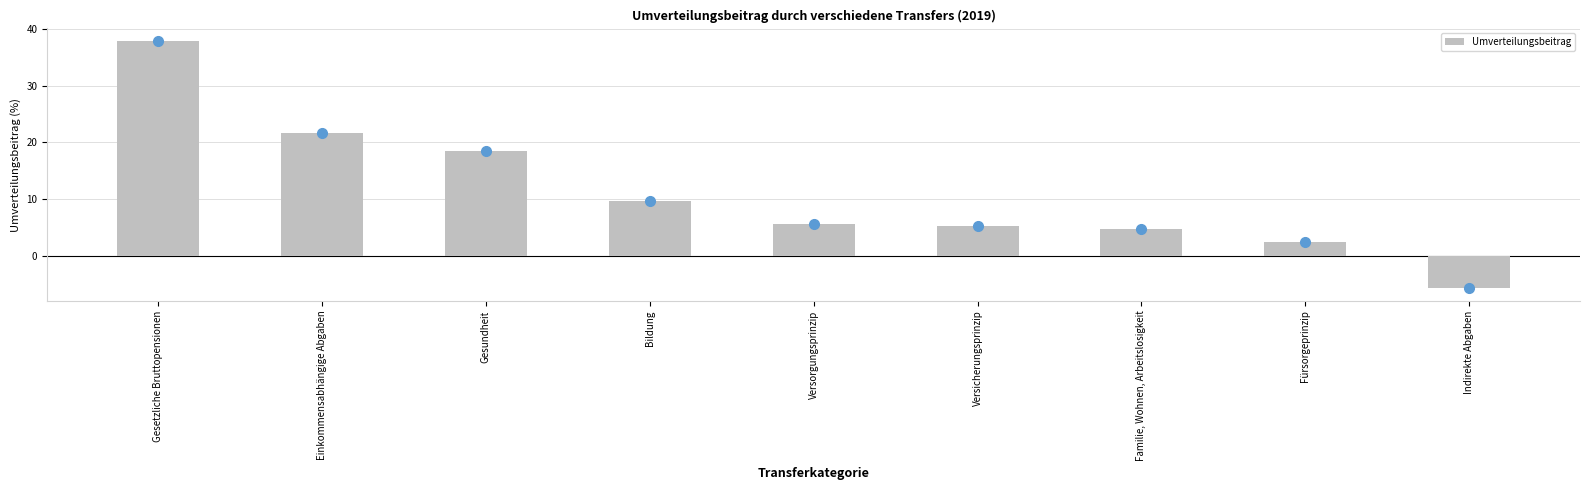

Rank the categories by value from highest to lowest.

Gesetzliche Bruttopensionen, Einkommensabhängige Abgaben, Gesundheit, Bildung, Versorgungsprinzip, Versicherungsprinzip, Familie, Wohnen, Arbeitslosigkeit, Fürsorgeprinzip, Indirekte Abgaben